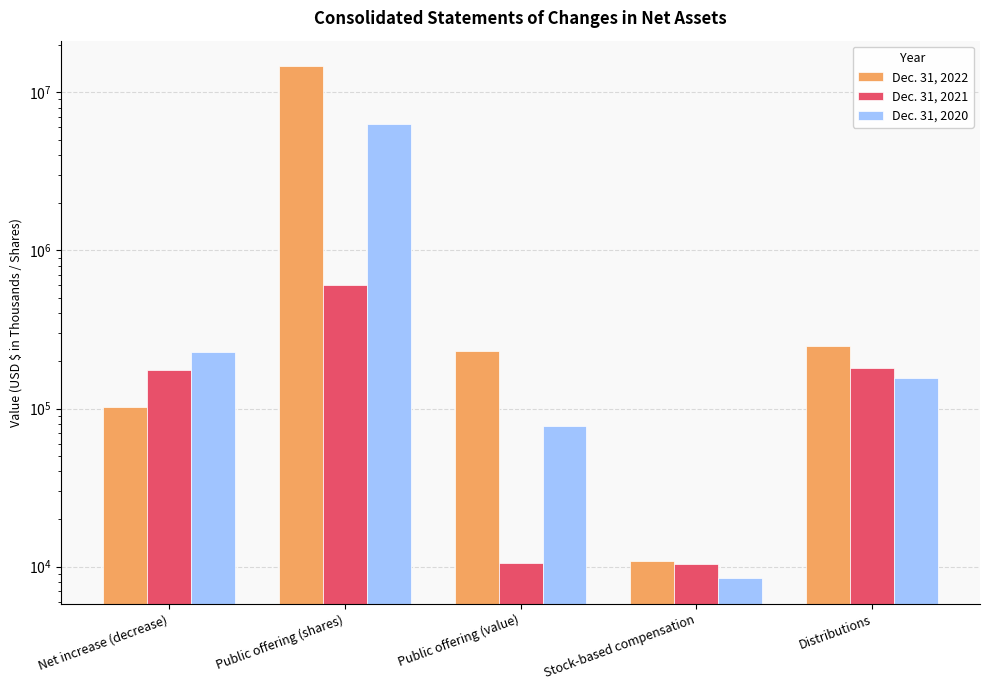

How many distinct data groups are displayed?

3